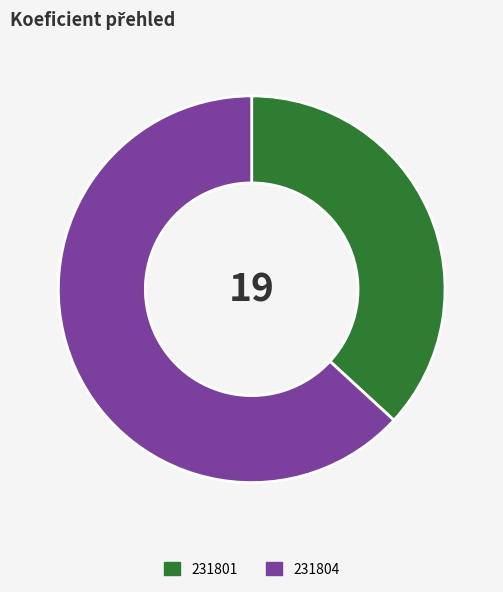

Approximately how many times larger is the value at 231801 compared to 231804?

0.6